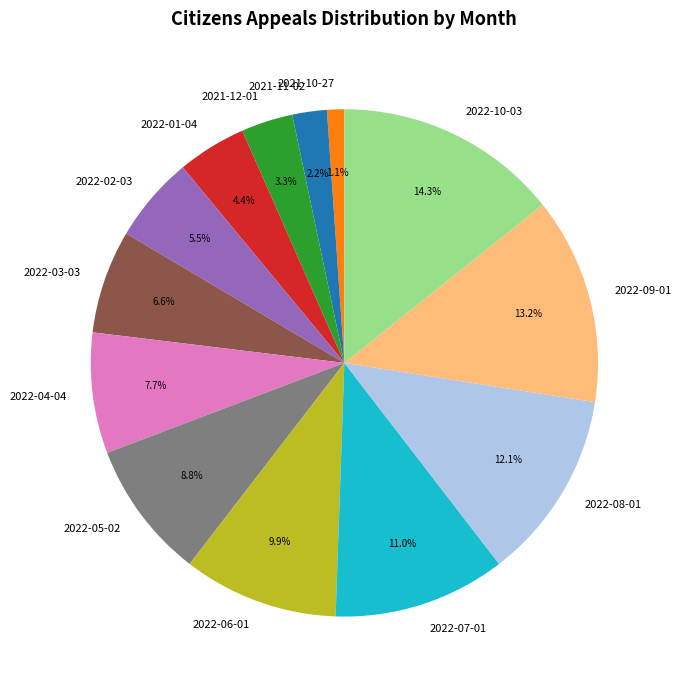

Which slice is the smallest?

2021-10-27